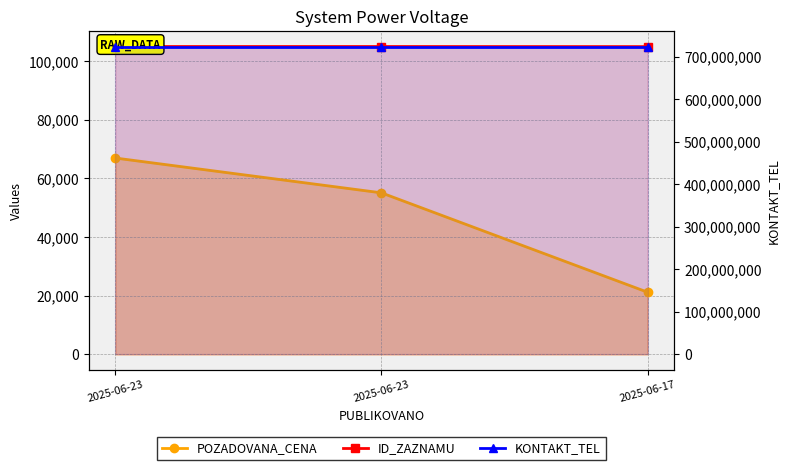

At which label is POZADOVANA_CENA closest to 44080?

2025-06-23